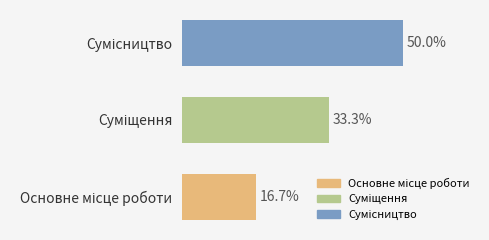

Does the chart contain stacked bars?

No